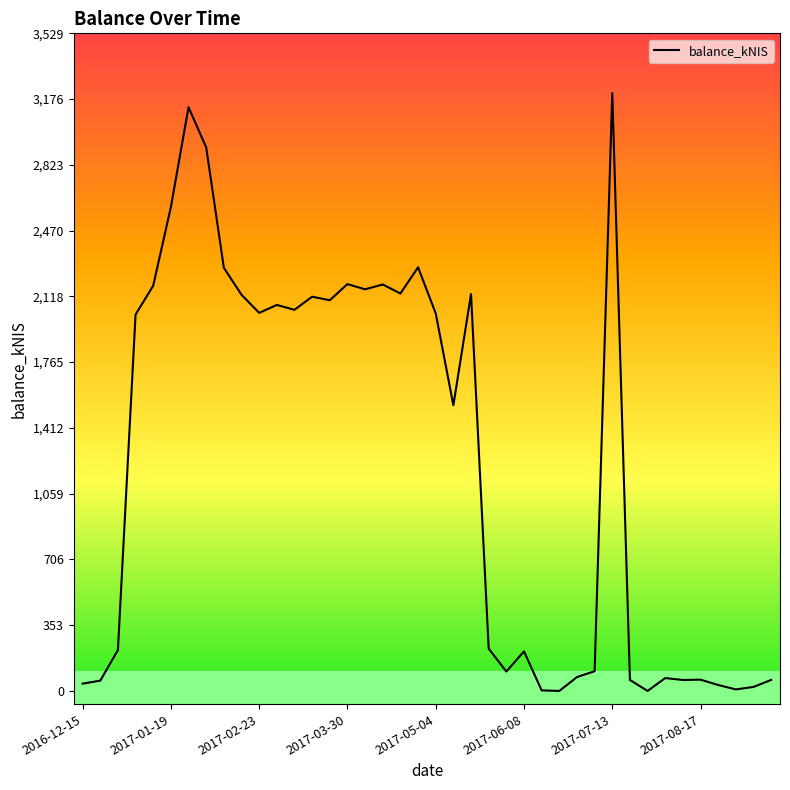

What is the maximum value shown in the chart?

3208.4